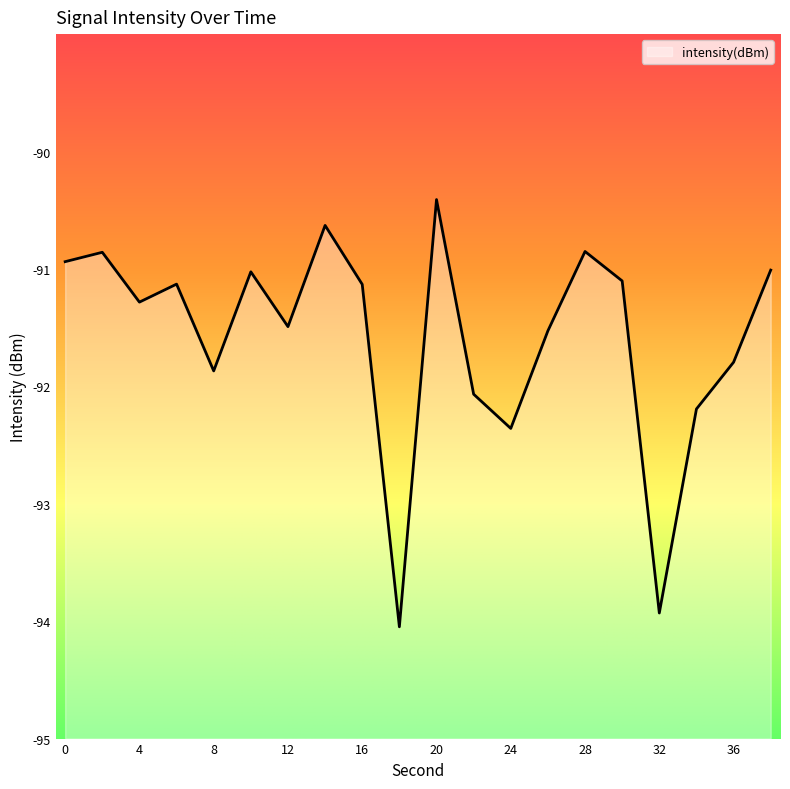

Reading left to right, transcribe all the data shown in this chart.

0=-90.9	2=-90.9	4=-91.3	6=-91.1	8=-91.9	10=-91.0	12=-91.5	14=-90.6	16=-91.1	18=-94.0	20=-90.4	22=-92.1	24=-92.4	26=-91.5	28=-90.9	30=-91.1	32=-93.9	34=-92.2	36=-91.8	38=-91.0